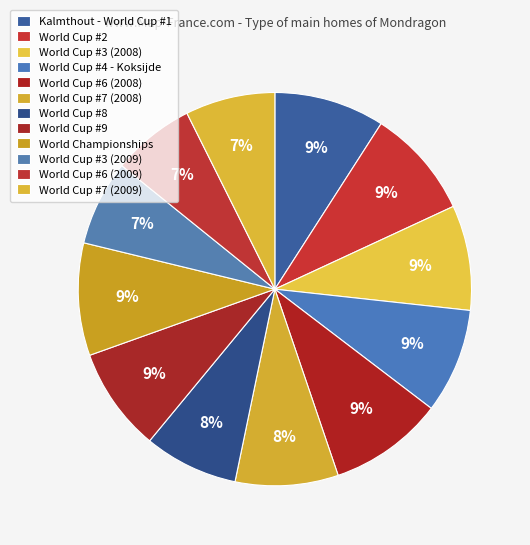

How many slices are in this pie chart?

12